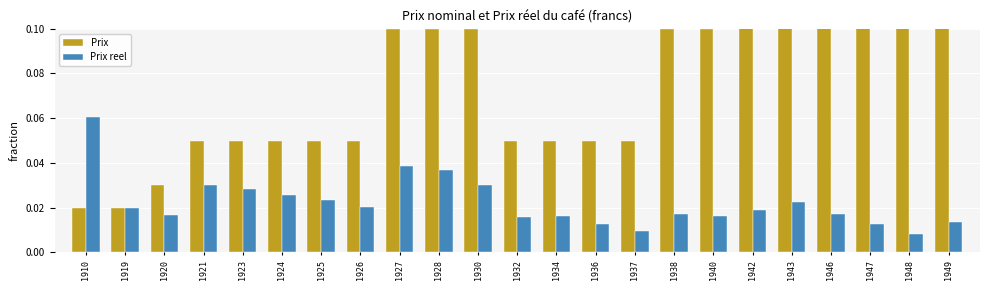

Reading right to left, what are all the values shown in this chart?

Prix: 1949=1.0	1948=0.5	1947=0.5	1946=0.5	1943=0.2	1942=0.1	1940=0.1	1938=0.1	1937=0.1	1936=0.1	1934=0.1	1932=0.1	1930=0.1	1928=0.1	1927=0.1	1926=0.1	1925=0.1	1924=0.1	1923=0.1	1921=0.1	1920=0.0	1919=0.0	1910=0.0
Prix reel: 1949=0.0	1948=0.0	1947=0.0	1946=0.0	1943=0.0	1942=0.0	1940=0.0	1938=0.0	1937=0.0	1936=0.0	1934=0.0	1932=0.0	1930=0.0	1928=0.0	1927=0.0	1926=0.0	1925=0.0	1924=0.0	1923=0.0	1921=0.0	1920=0.0	1919=0.0	1910=0.1